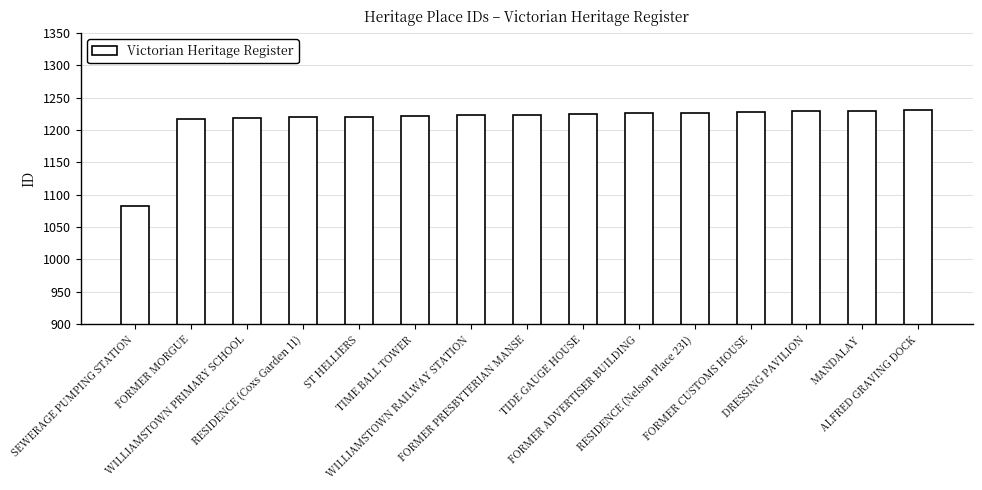

What is the difference between the maximum and minimum values?

148